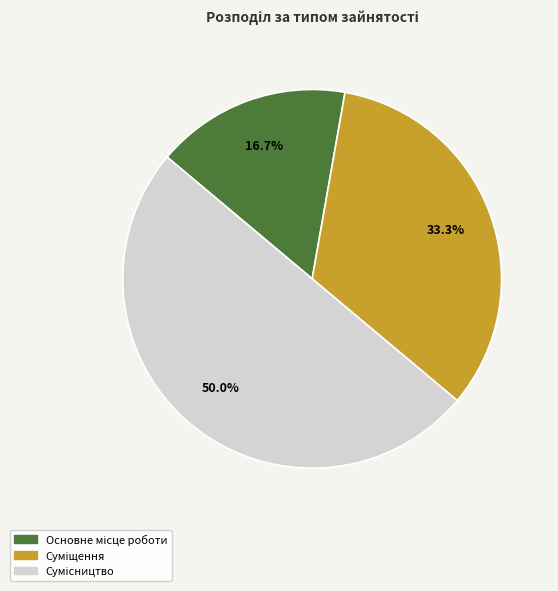

Does any single category account for the majority?

No